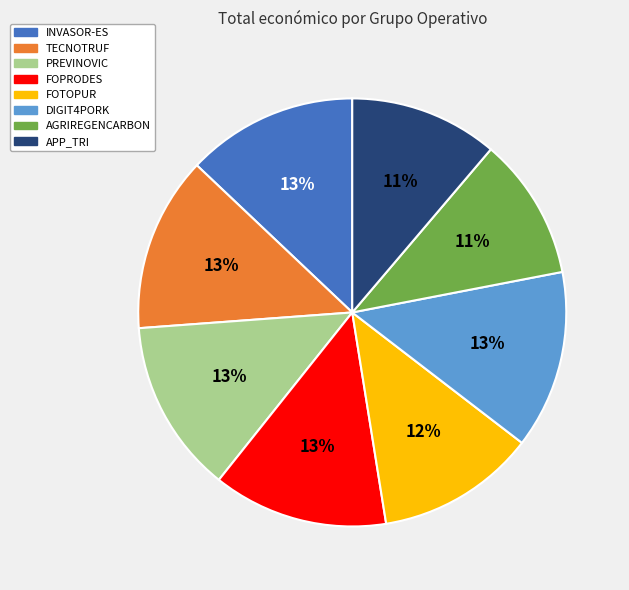

The APP_TRI slice represents 11% of the pie. True or false?

True